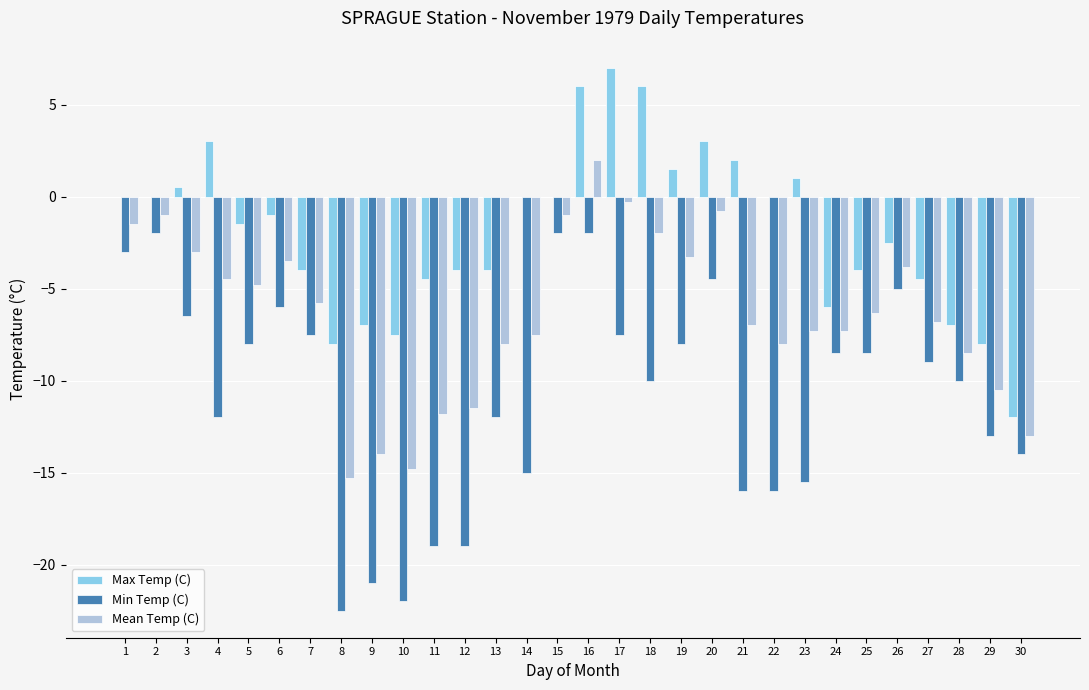

The Mean Temp (C) series shows -10.5 at 29. True or false?

True